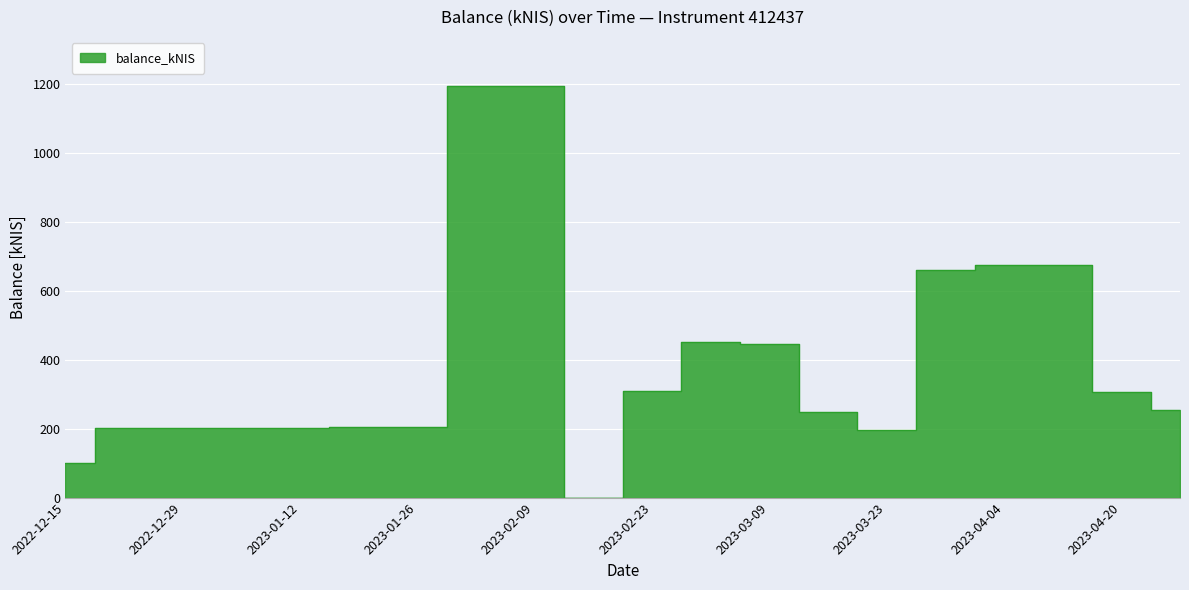

Which has a higher value, 2023-04-04 or 2023-02-16?

2023-04-04